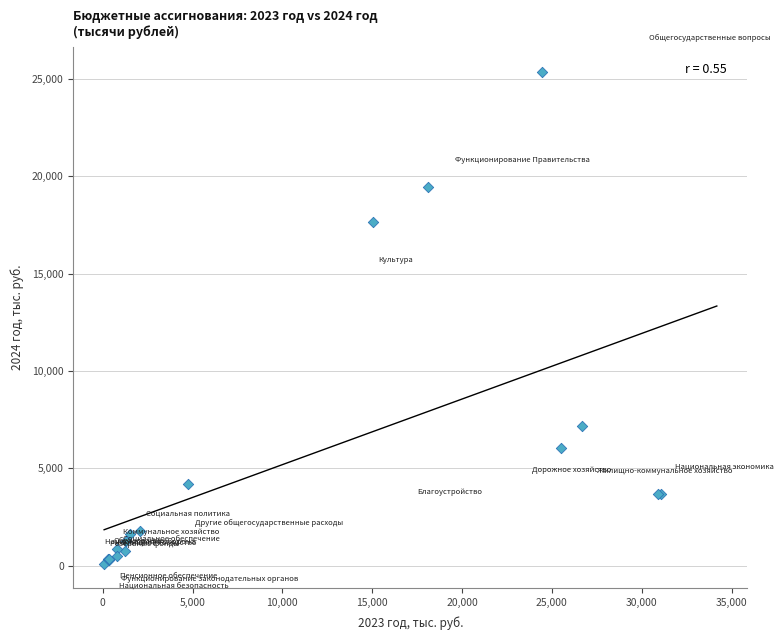

What Y value in the scatter plot is closest to 12736?

17665.7